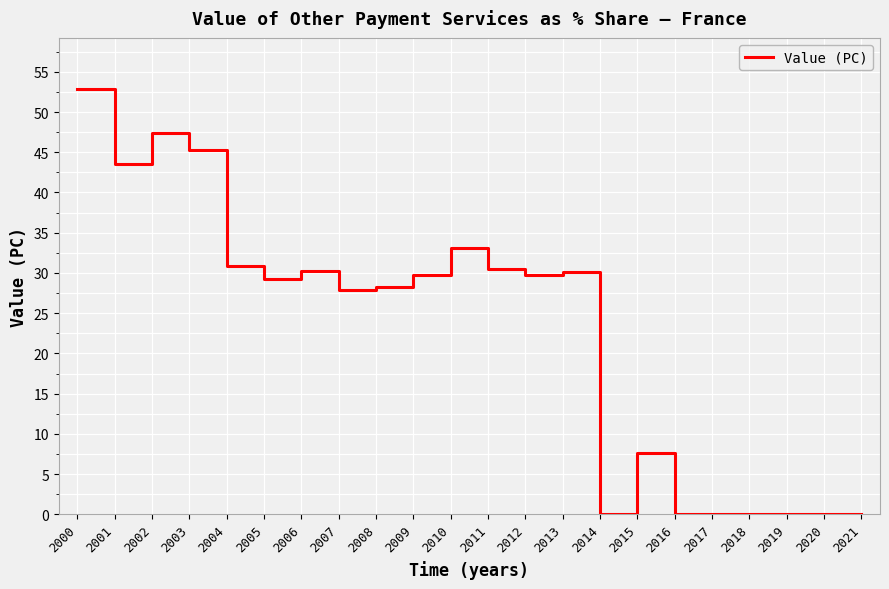

How many categories are shown in the chart?

22